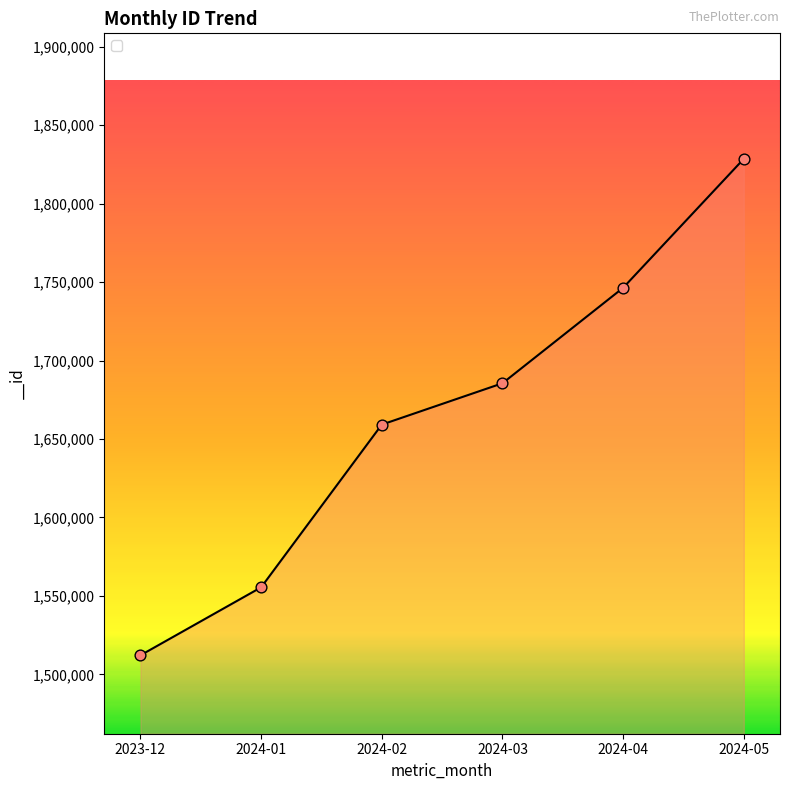

Which has a higher value, 2024-04 or 2024-02?

2024-04